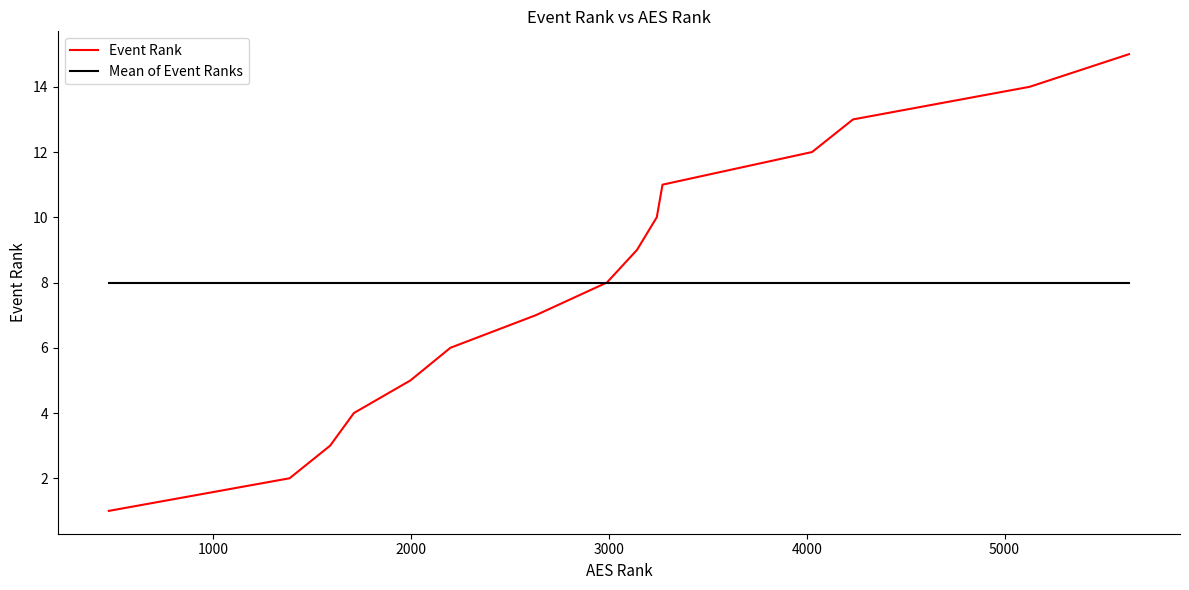

List the series in order of their peak value, lowest first.

Mean of Event Ranks, Event Rank